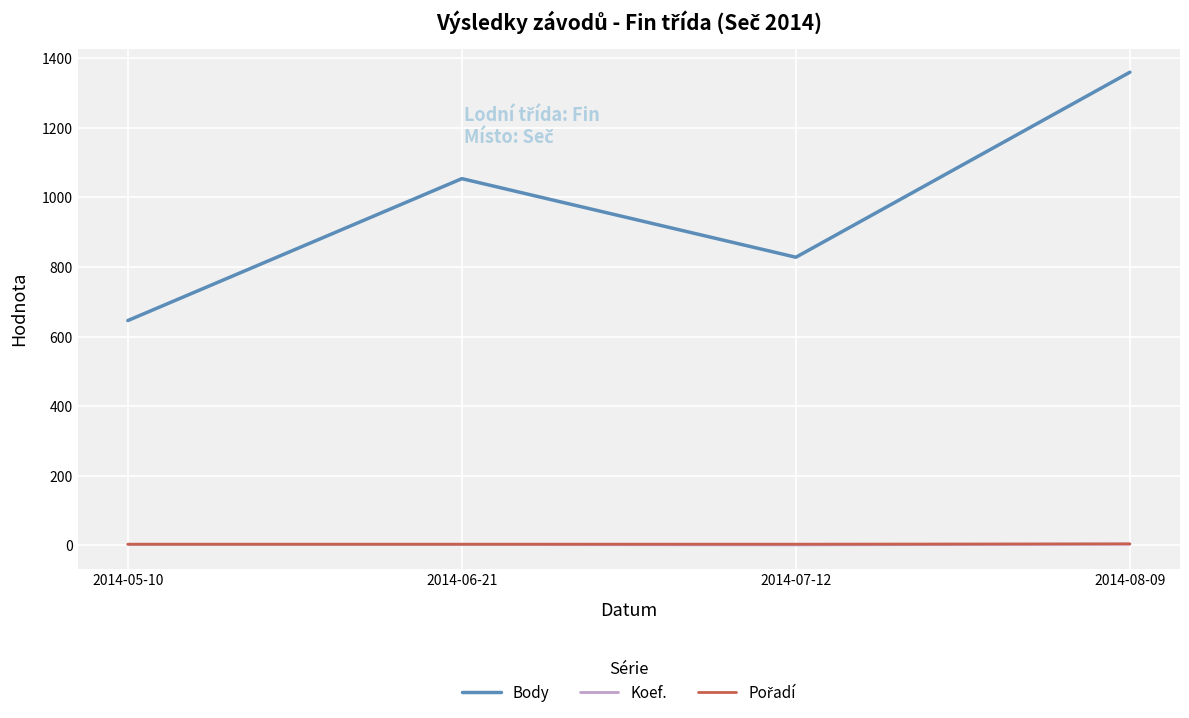

At how many categories does at least one series exceed 966?

2